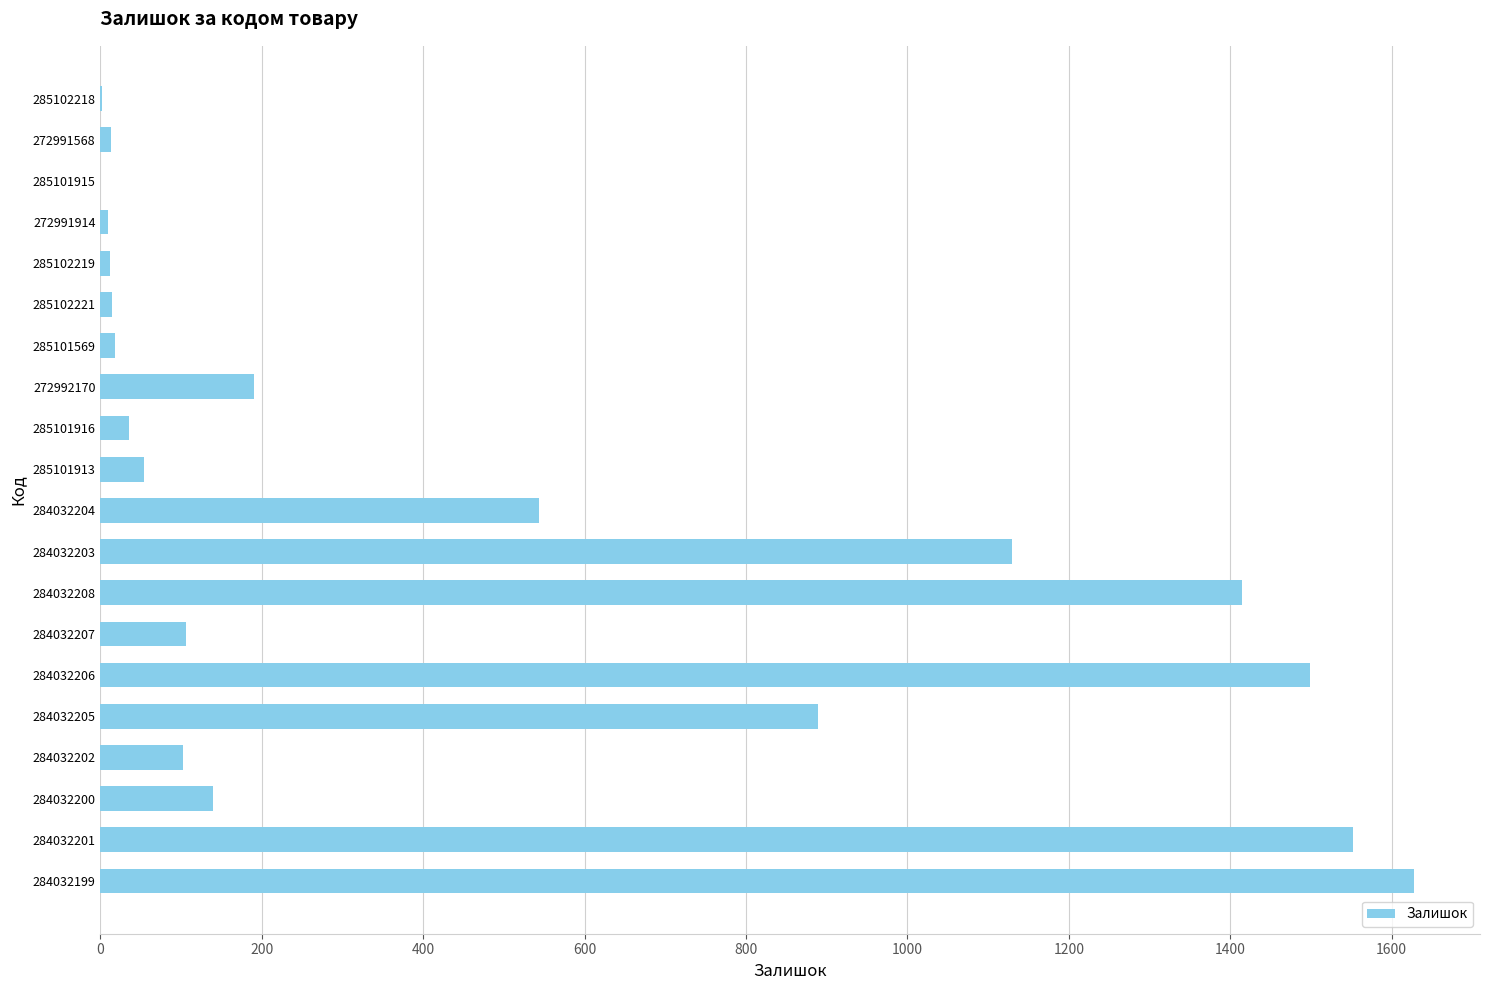

What is the change in value from 284032203 to 272992170?

-939